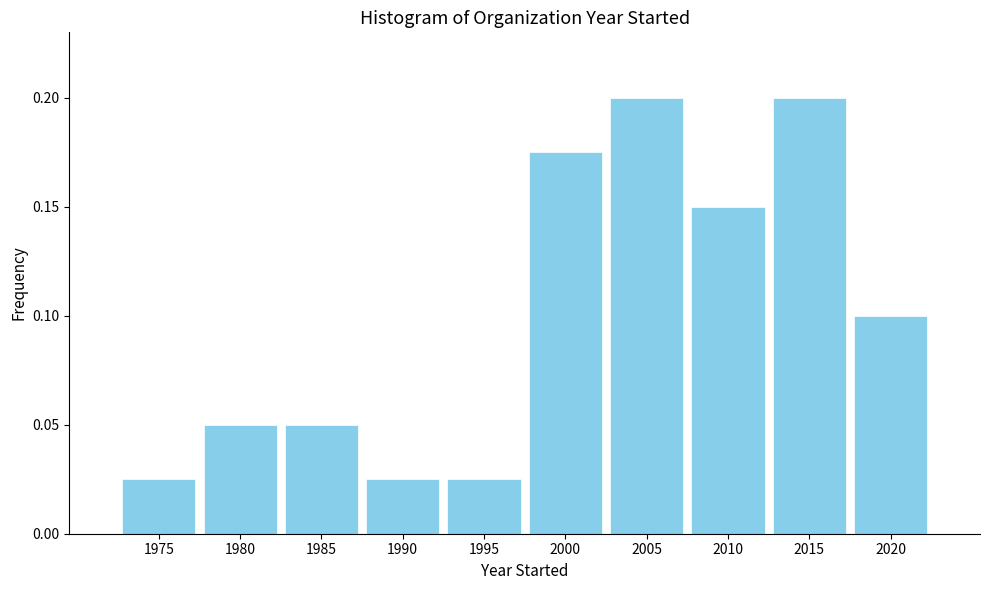

What is the change in value from 1990 to 2020?

+0.1